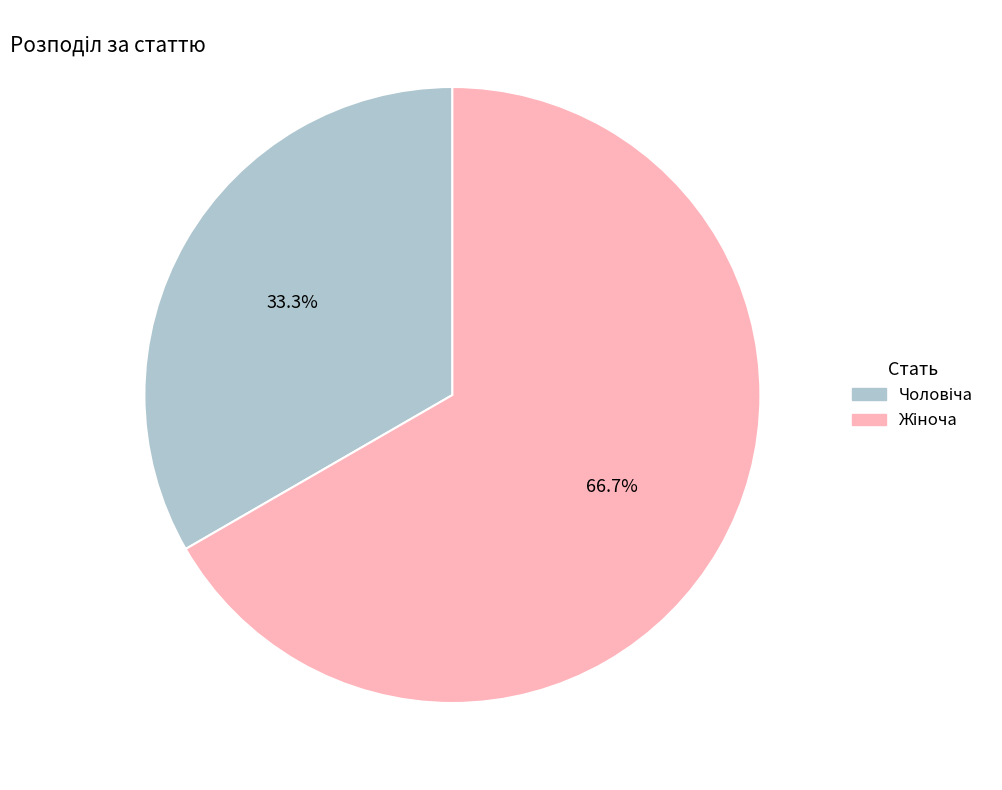

How many slices are in this pie chart?

2